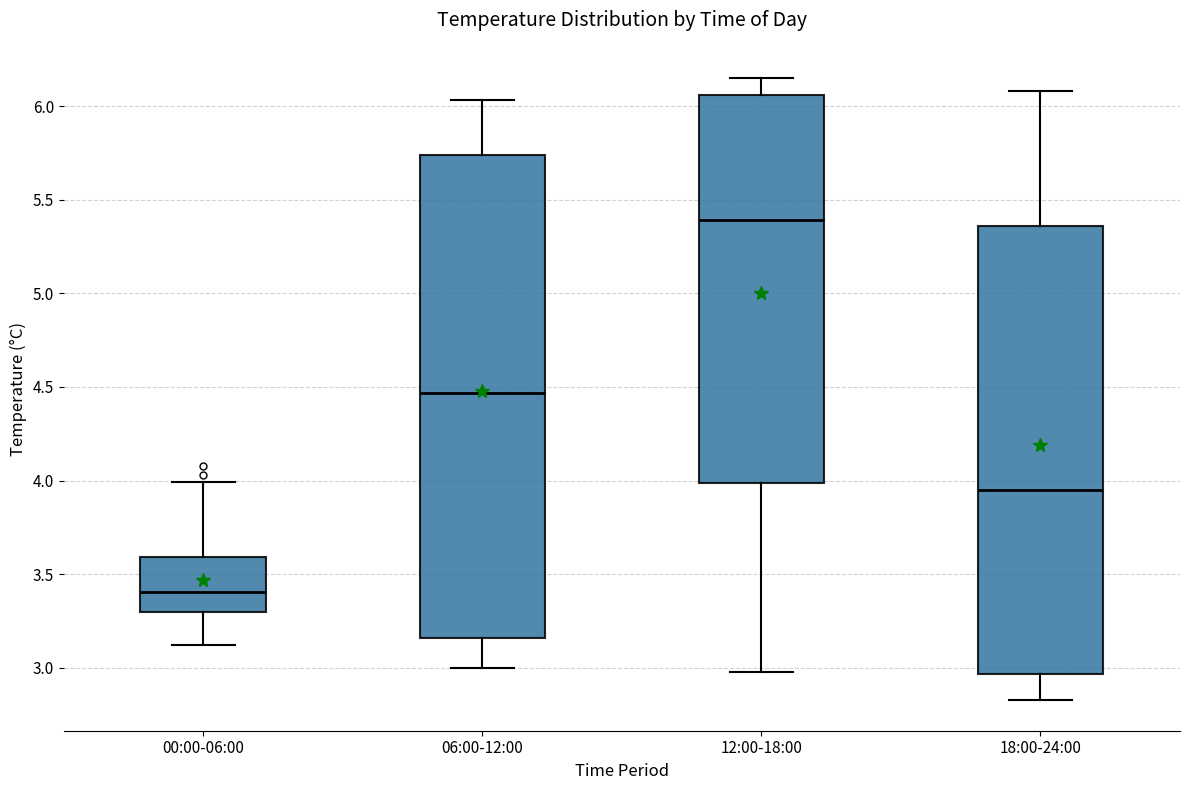

Reading left to right, read every box against the y-axis: the position of its median line, the range the box covers, and the ends of its whiskers. The values are not printed on the chart, so give them approximately, as read against the axis.

00:00-06:00: median 3.40, box 3.30 to 3.60, whiskers 3.10 to 4.00
06:00-12:00: median 4.45, box 3.15 to 5.75, whiskers 3.00 to 6.05
12:00-18:00: median 5.40, box 4.00 to 6.05, whiskers 3.00 to 6.15
18:00-24:00: median 3.95, box 2.95 to 5.35, whiskers 2.85 to 6.10